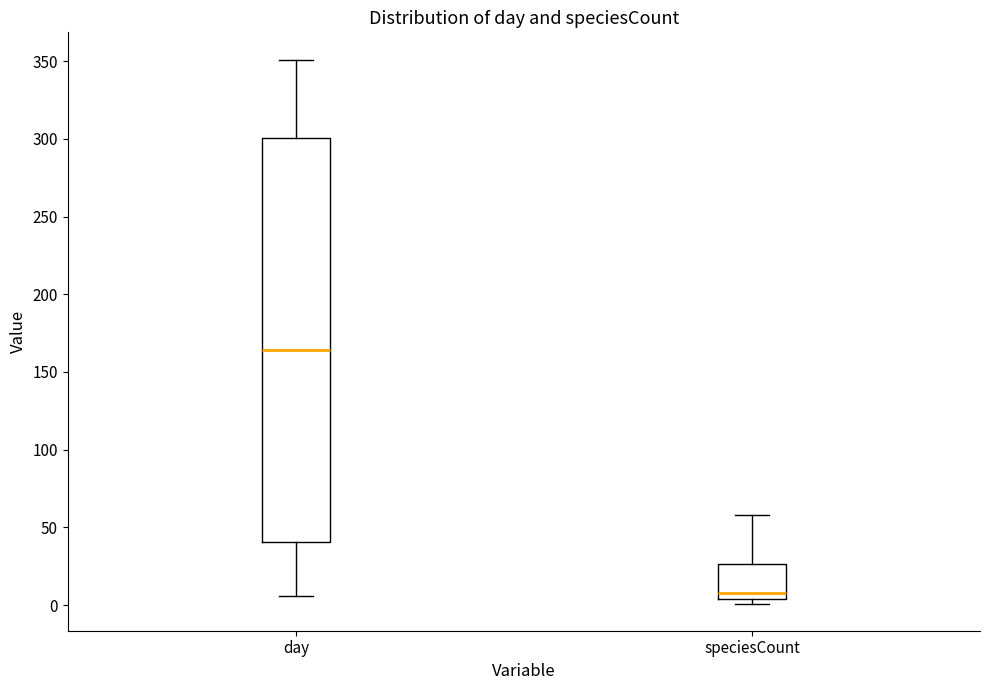

Reading left to right, transcribe this box plot: for each box, give where its median line is, the range the box spans, and where its two whiskers end, as read against the y-axis. The values are not printed on the chart, so give them approximately, as read against the axis.

day: median 165, box 40 to 300, whiskers 5 to 350
speciesCount: median 10, box 5 to 25, whiskers 0 to 60